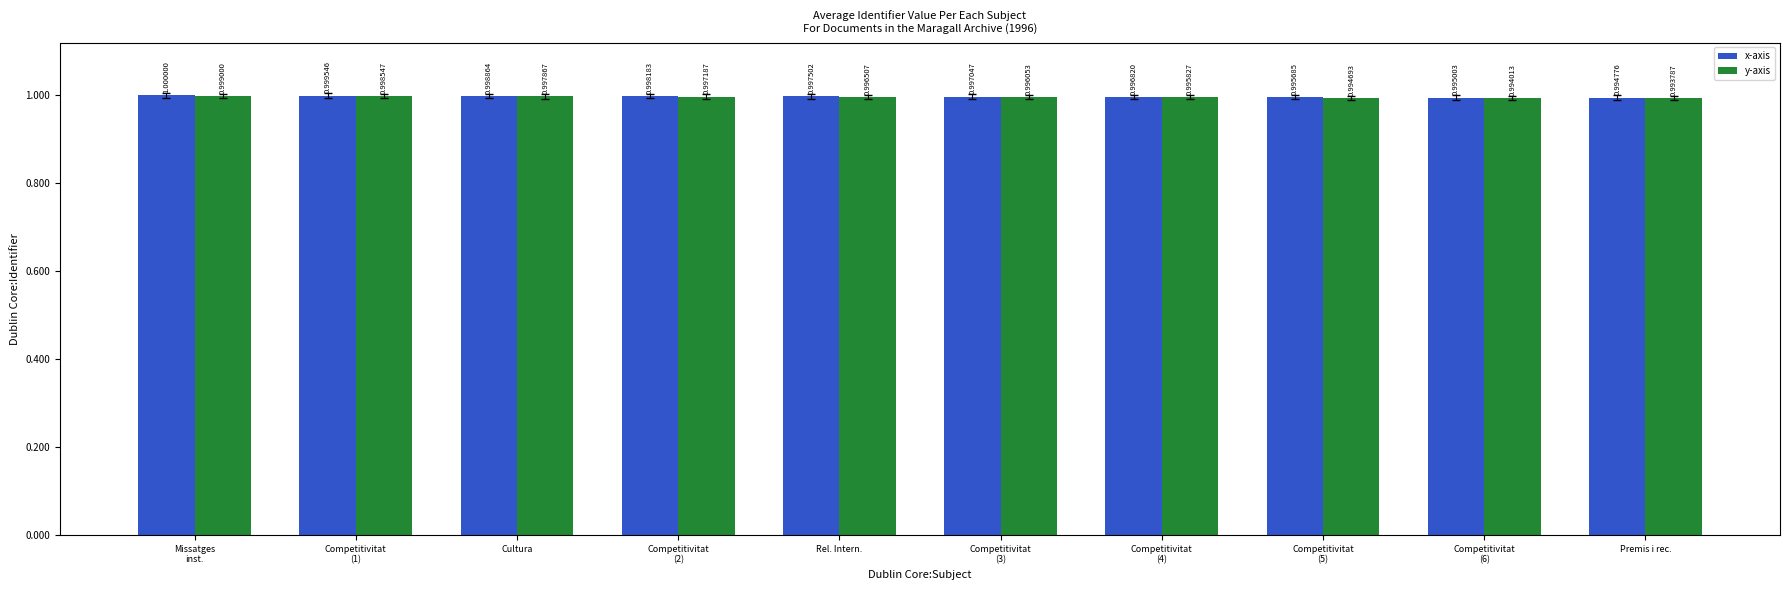

List the series in order of their peak value, lowest first.

y-axis, x-axis